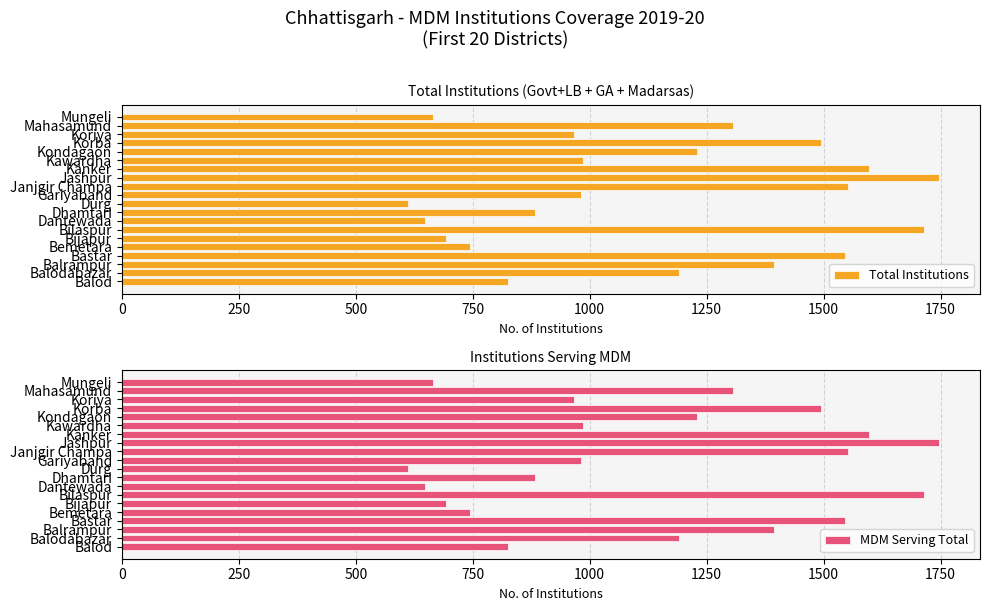

What value does the Total Institutions series have at Dhamtari, to the nearest 100?

900